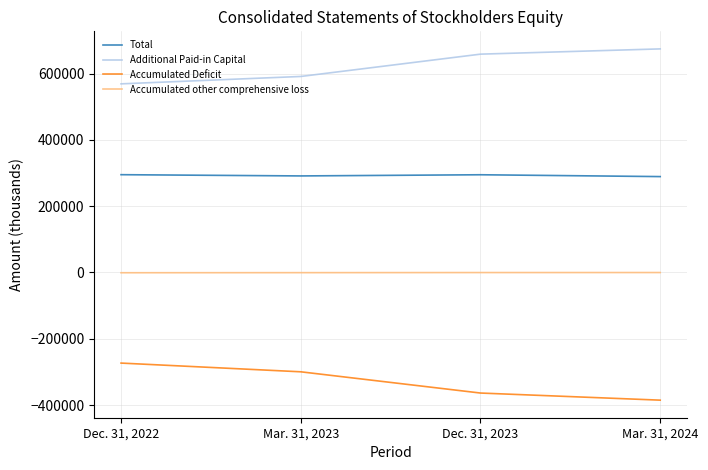

Is the value of Additional Paid-in Capital at Dec. 31, 2022 greater than the value of Accumulated other comprehensive loss at Dec. 31, 2023?

Yes